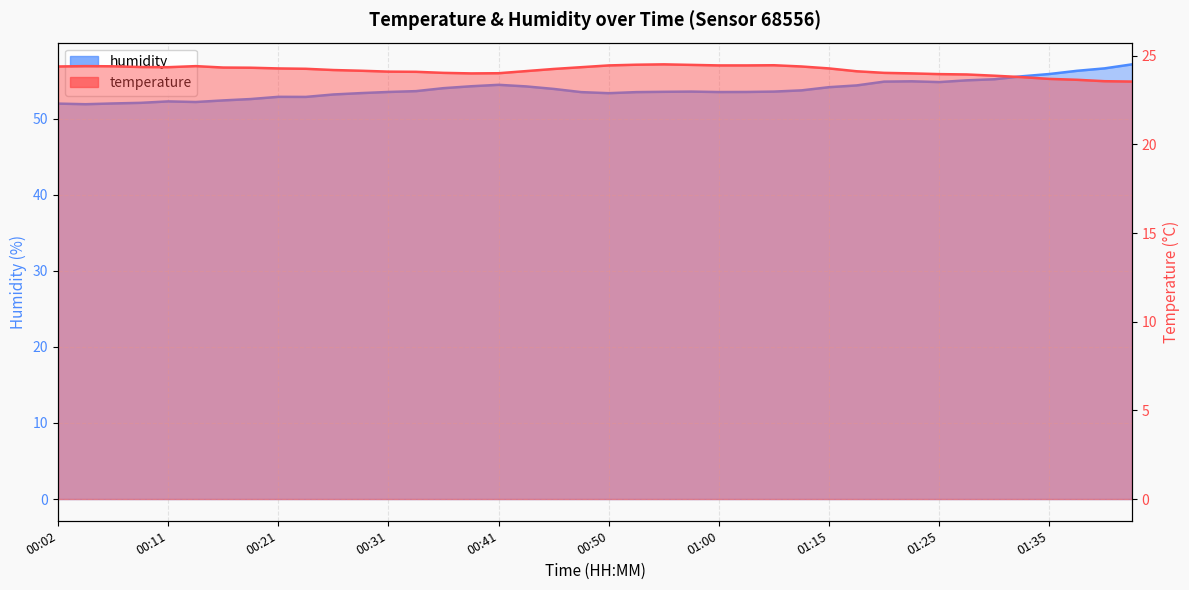

What is the sum of all humidity values?

2154.2